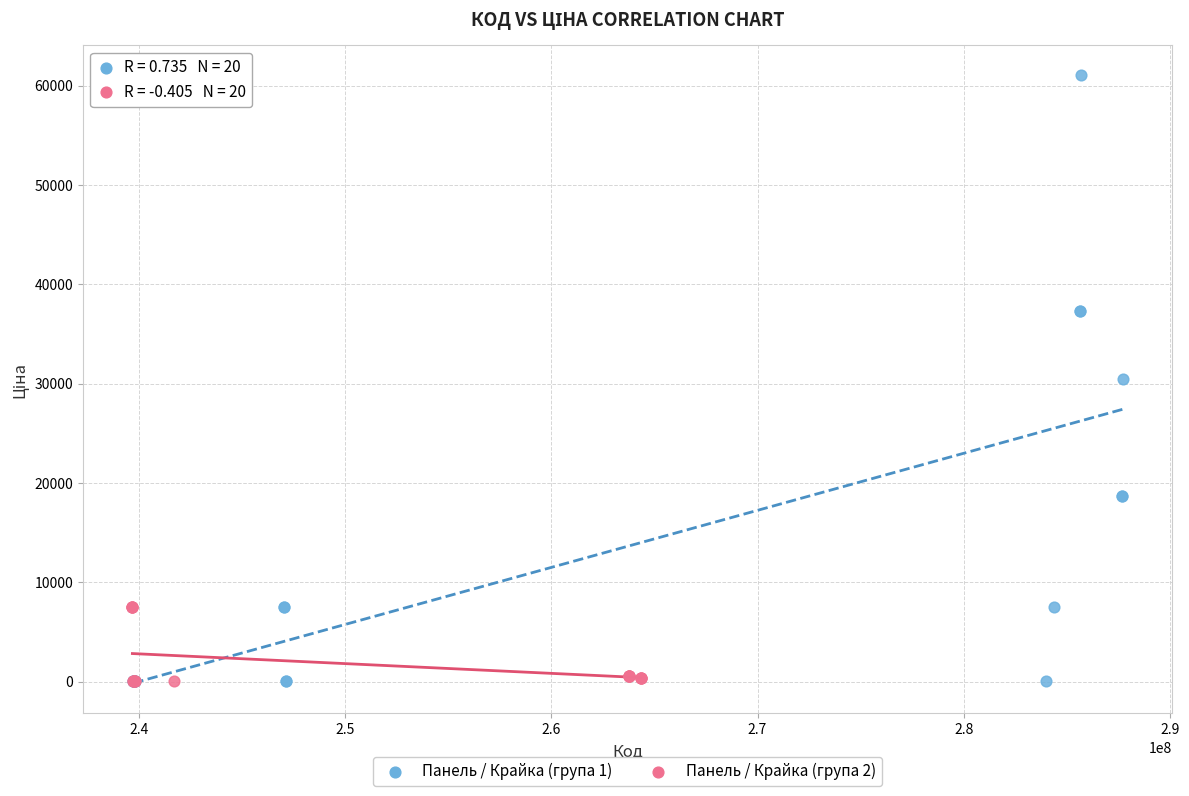

Which series has the widest spread of Y values?

Панель / Крайка (група 1)